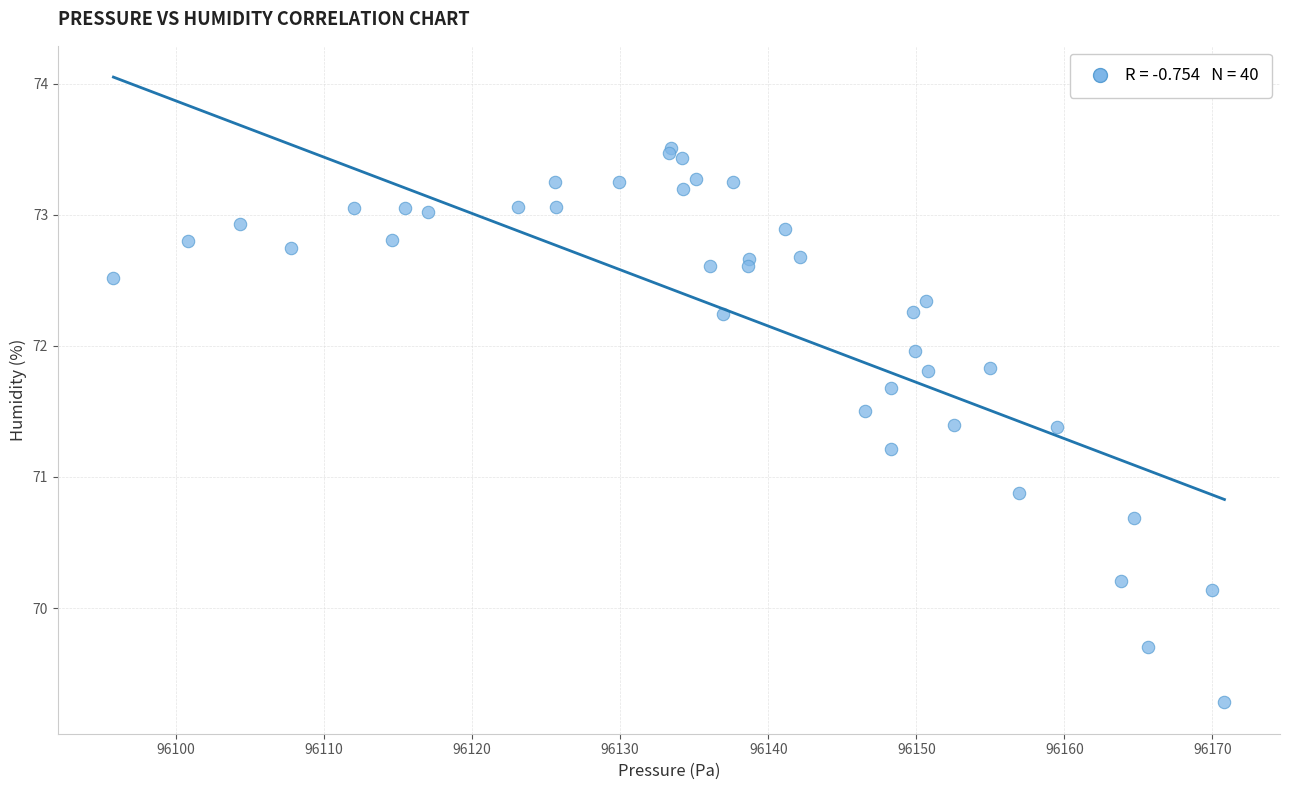

What Y value in the scatter plot is closest to 71?

70.9